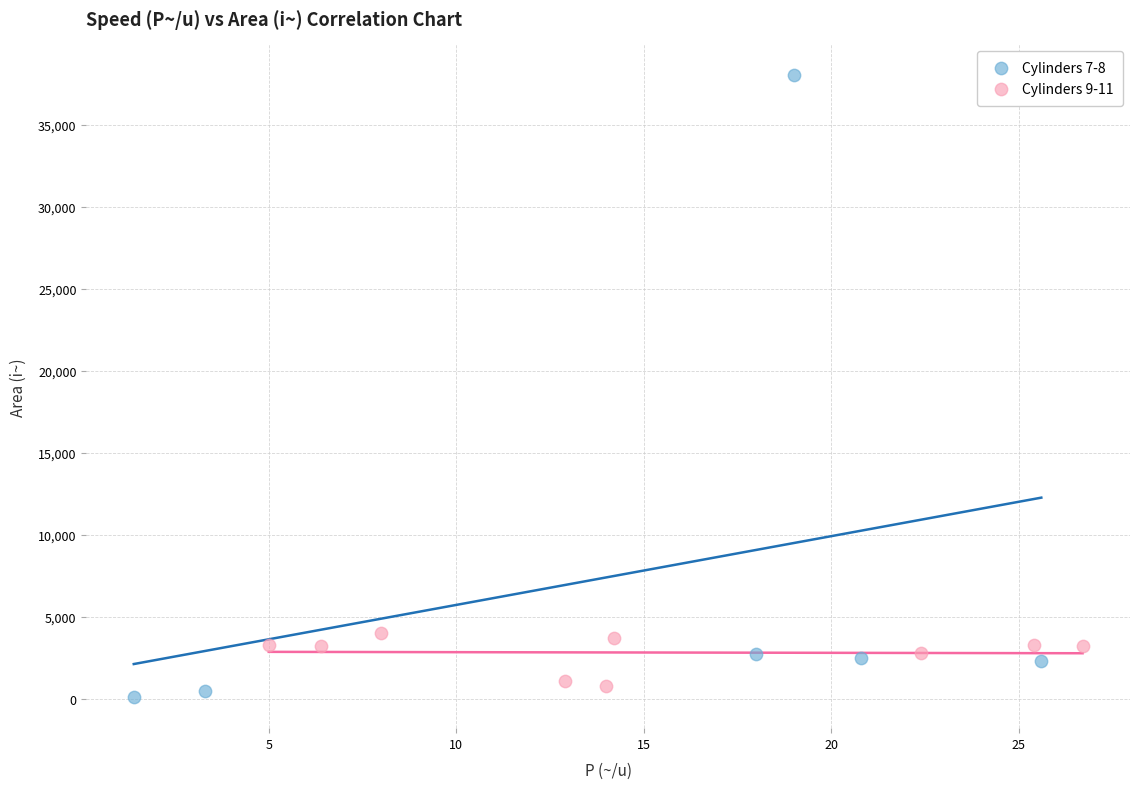

Which series has the widest spread of Y values?

Cylinders 7-8